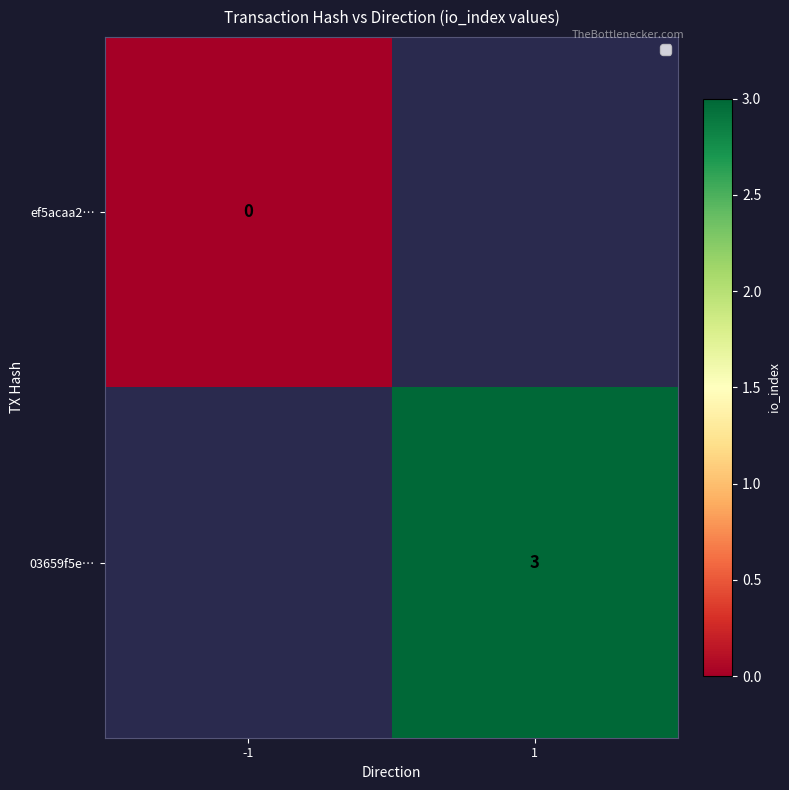

How many categories are shown in the chart?

2